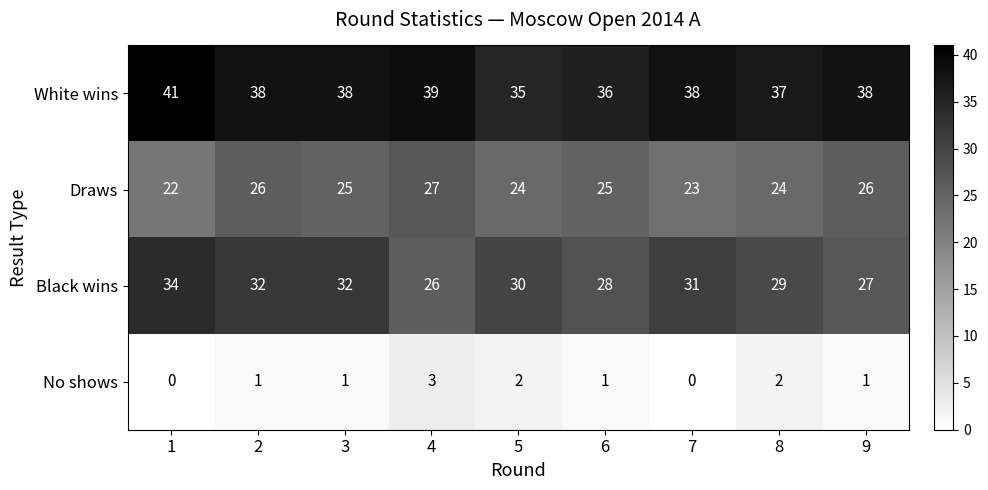

Which series has the largest total across all categories?

White wins